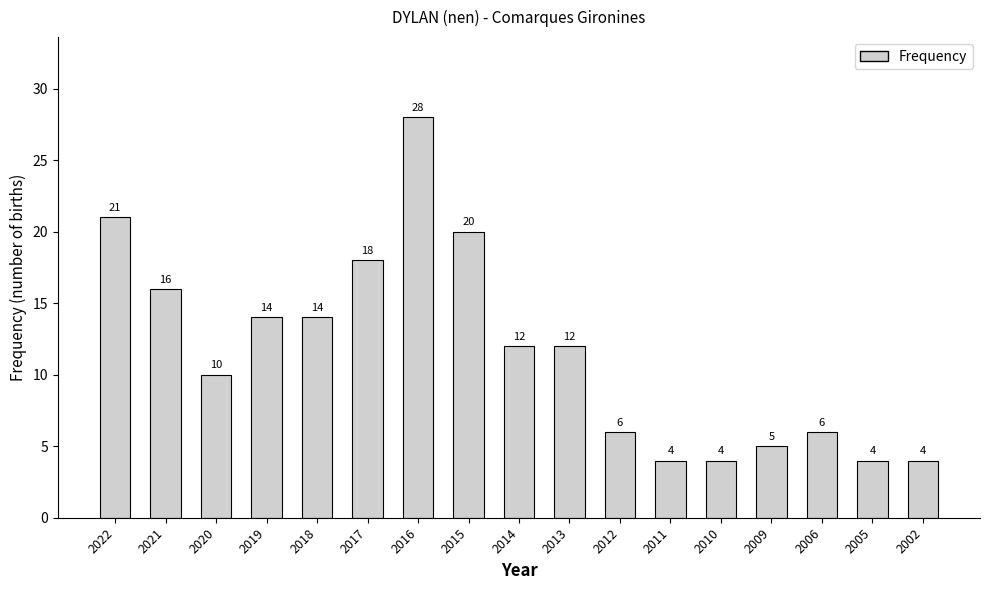

At which label does the data first exceed 12?

2022